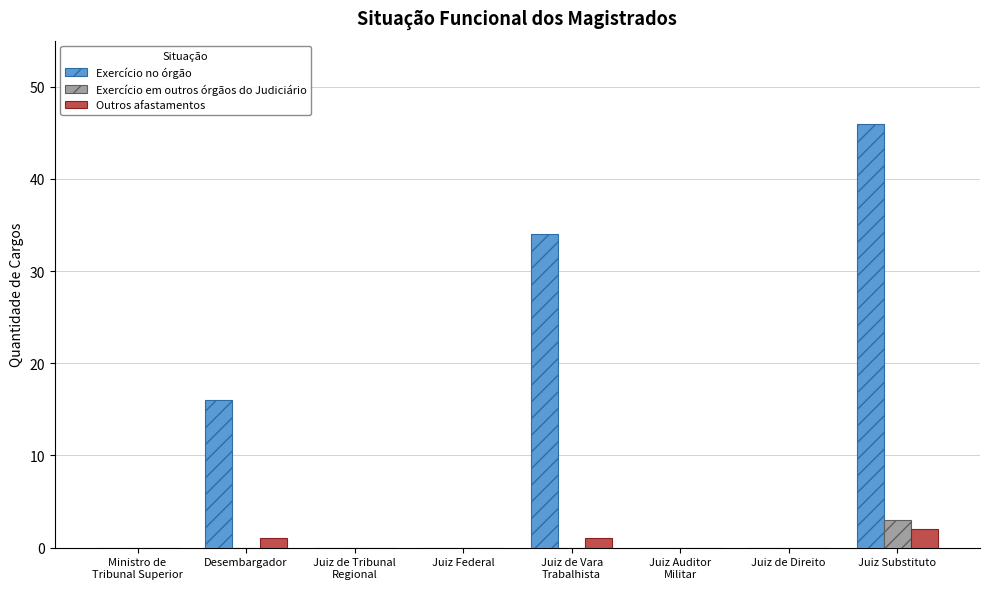

What is the sum of all Exercício no órgão values?

96